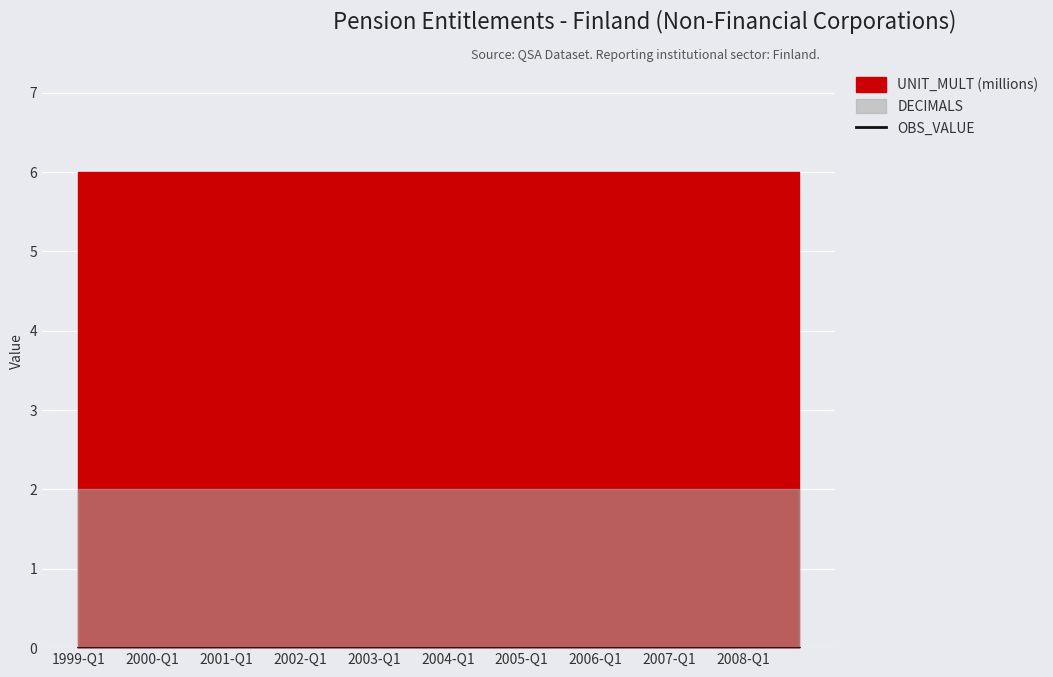

Count the number of data series in this chart.

3